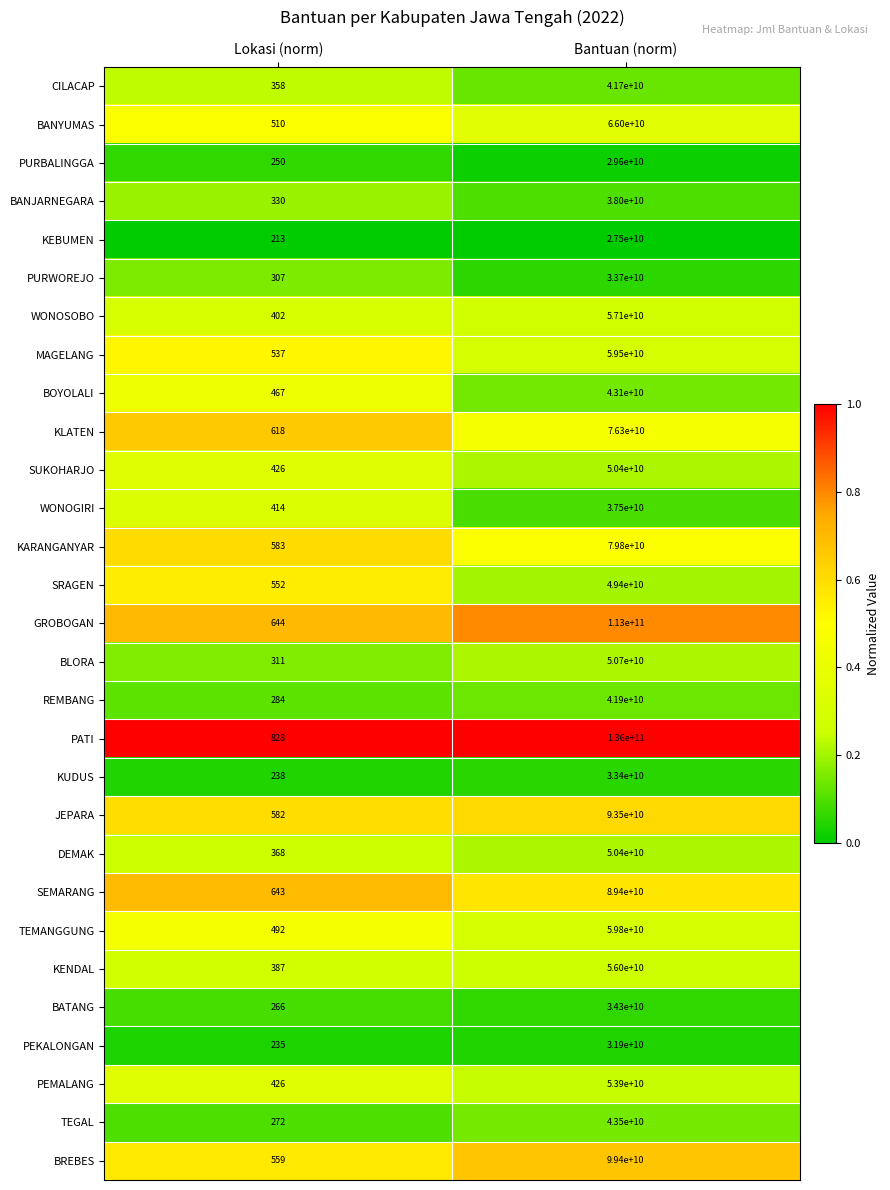

Which series has the widest spread of values?

PATI